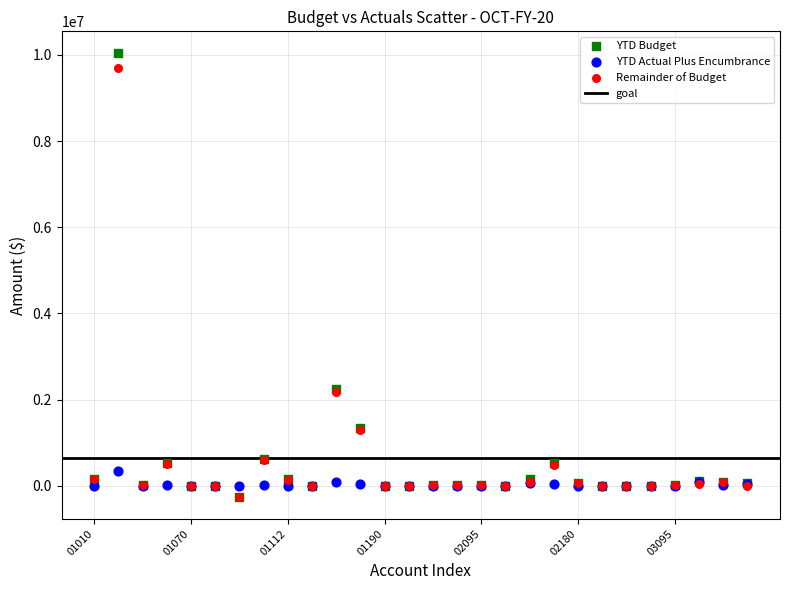

Which series has the widest spread of Y values?

YTD Budget